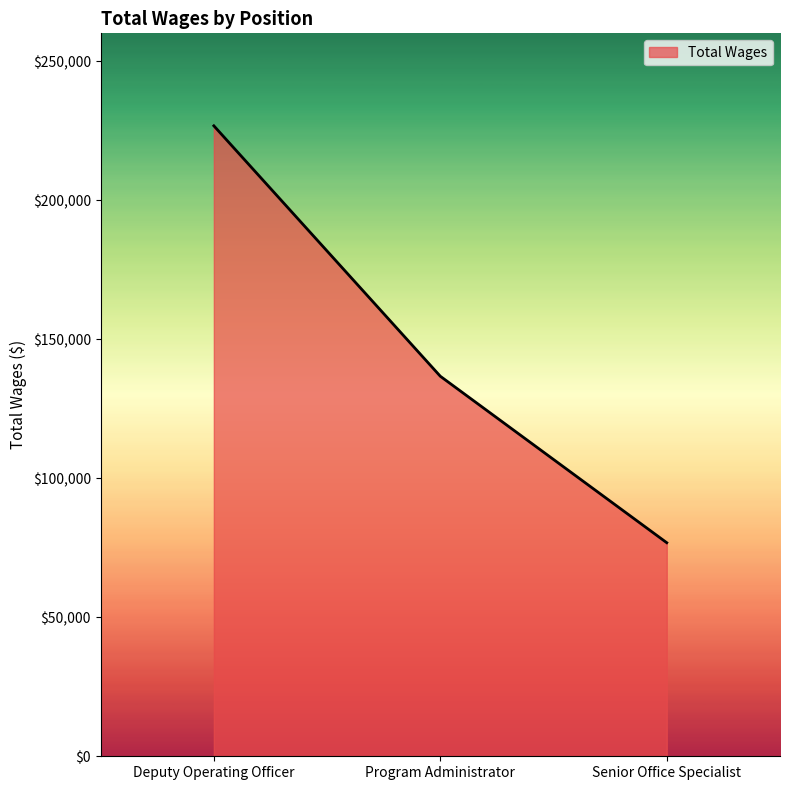

The value at Program Administrator is 136676. True or false?

True